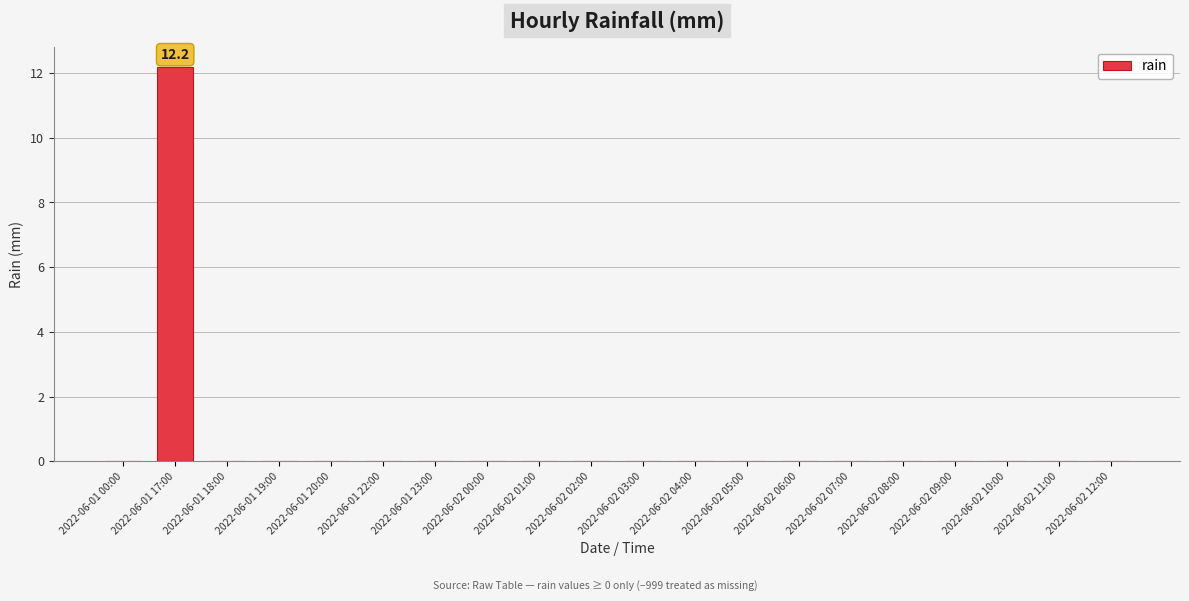

The value at 2022-06-01 00:00 is 0.0. True or false?

True